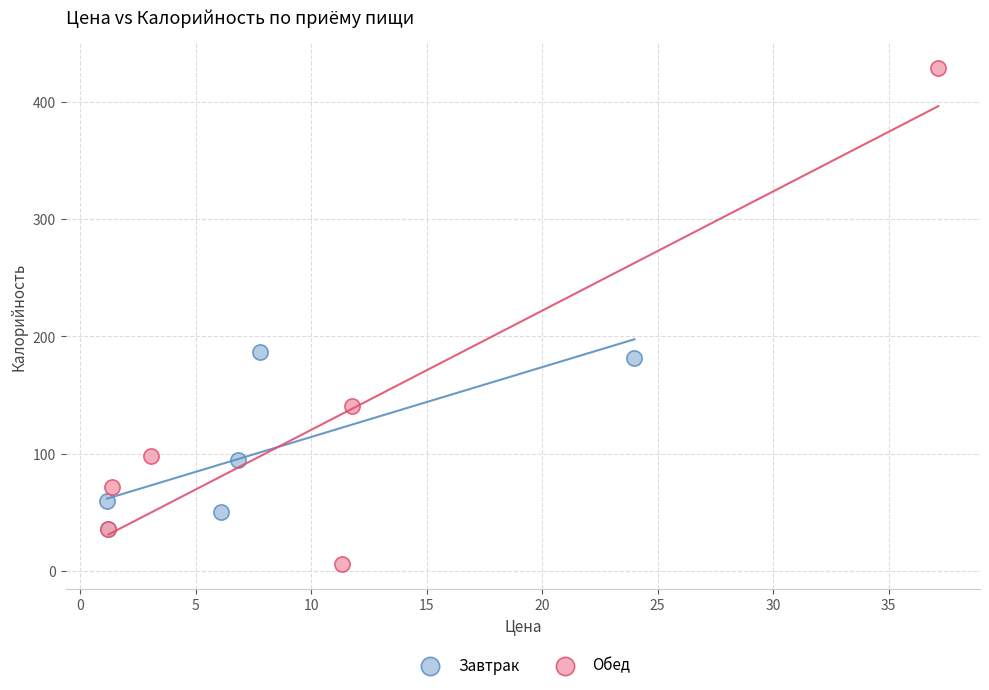

Which series has the largest Y range (max minus min)?

Обед